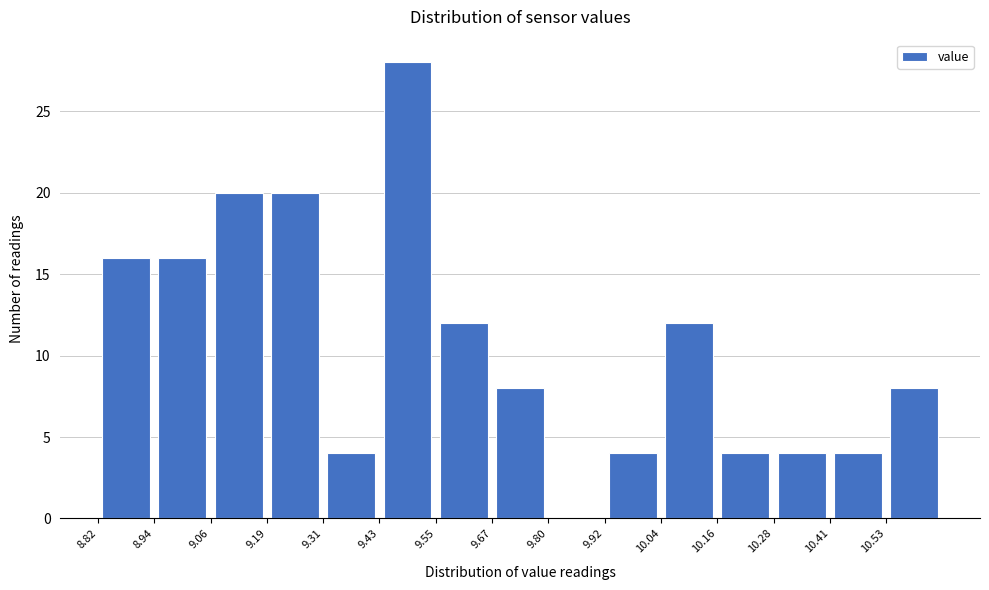

Reading left to right, transcribe this chart: for each bar, give the range it covers on the x-axis and its height. Neither the bar edges nor the heights are printed on the chart, so give them approximately, as read against the axes.

8.820 to 8.942: 16
8.942 to 9.064: 16
9.064 to 9.186: 20
9.186 to 9.308: 20
9.308 to 9.430: 4
9.430 to 9.552: 28
9.552 to 9.674: 12
9.674 to 9.796: 8
9.796 to 9.918: 0
9.918 to 10.040: 4
10.040 to 10.162: 12
10.162 to 10.284: 4
10.284 to 10.406: 4
10.406 to 10.528: 4
10.528 to 10.650: 8